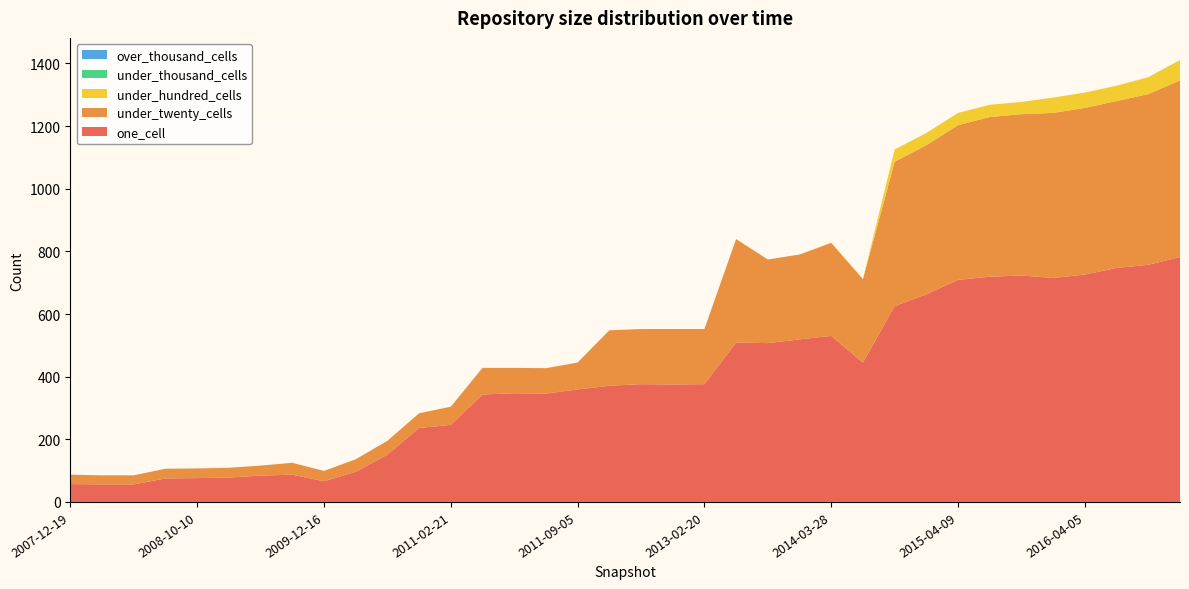

Reading left to right, extract all data points from this chart.

one_cell: 2007-12-19=57	2008-04-01=56	2009-04-06=56	2008-06-27=75	2008-10-10=76	2008-12-17=78	2009-06-17=84	2009-09-25=87	2009-12-16=66	2010-04-01=96	2010-07-26=151	2010-11-17=236	2011-02-21=246	2011-06-10=343	2012-01-18=347	2012-03-26=346	2011-09-05=359	2012-07-13=371	2012-10-31=376	2012-12-11=375	2013-02-20=376	2013-05-21=509	2013-07-09=507	2013-09-10=519	2014-03-28=530	2013-12-20=445	2014-09-08=625	2015-01-19=663	2015-04-09=709	2015-07-03=719	2015-10-01=723	2016-01-04=715	2016-04-05=726	2016-07-04=747	2016-10-07=757	2016-12-27=782
under_twenty_cells: 2007-12-19=30	2008-04-01=29	2009-04-06=29	2008-06-27=31	2008-10-10=31	2008-12-17=31	2009-06-17=32	2009-09-25=38	2009-12-16=33	2010-04-01=40	2010-07-26=44	2010-11-17=47	2011-02-21=58	2011-06-10=85	2012-01-18=81	2012-03-26=81	2011-09-05=86	2012-07-13=177	2012-10-31=176	2012-12-11=177	2013-02-20=176	2013-05-21=330	2013-07-09=267	2013-09-10=271	2014-03-28=297	2013-12-20=266	2014-09-08=461	2015-01-19=476	2015-04-09=494	2015-07-03=510	2015-10-01=515	2016-01-04=527	2016-04-05=532	2016-07-04=533	2016-10-07=545	2016-12-27=564
under_hundred_cells: 2007-12-19=0	2008-04-01=0	2009-04-06=0	2008-06-27=0	2008-10-10=0	2008-12-17=0	2009-06-17=0	2009-09-25=0	2009-12-16=0	2010-04-01=0	2010-07-26=0	2010-11-17=0	2011-02-21=0	2011-06-10=0	2012-01-18=0	2012-03-26=0	2011-09-05=0	2012-07-13=0	2012-10-31=0	2012-12-11=0	2013-02-20=0	2013-05-21=1	2013-07-09=0	2013-09-10=0	2014-03-28=1	2013-12-20=1	2014-09-08=39	2015-01-19=39	2015-04-09=39	2015-07-03=39	2015-10-01=39	2016-01-04=49	2016-04-05=49	2016-07-04=49	2016-10-07=54	2016-12-27=65
under_thousand_cells: 2007-12-19=0	2008-04-01=0	2009-04-06=0	2008-06-27=0	2008-10-10=0	2008-12-17=0	2009-06-17=0	2009-09-25=0	2009-12-16=0	2010-04-01=0	2010-07-26=0	2010-11-17=0	2011-02-21=0	2011-06-10=0	2012-01-18=0	2012-03-26=0	2011-09-05=0	2012-07-13=0	2012-10-31=0	2012-12-11=0	2013-02-20=0	2013-05-21=0	2013-07-09=0	2013-09-10=0	2014-03-28=0	2013-12-20=0	2014-09-08=0	2015-01-19=0	2015-04-09=0	2015-07-03=0	2015-10-01=0	2016-01-04=0	2016-04-05=0	2016-07-04=0	2016-10-07=0	2016-12-27=0
over_thousand_cells: 2007-12-19=0	2008-04-01=0	2009-04-06=0	2008-06-27=0	2008-10-10=0	2008-12-17=0	2009-06-17=0	2009-09-25=0	2009-12-16=0	2010-04-01=0	2010-07-26=0	2010-11-17=0	2011-02-21=0	2011-06-10=0	2012-01-18=0	2012-03-26=0	2011-09-05=0	2012-07-13=0	2012-10-31=0	2012-12-11=0	2013-02-20=0	2013-05-21=0	2013-07-09=0	2013-09-10=0	2014-03-28=0	2013-12-20=0	2014-09-08=0	2015-01-19=0	2015-04-09=0	2015-07-03=0	2015-10-01=0	2016-01-04=0	2016-04-05=0	2016-07-04=0	2016-10-07=0	2016-12-27=0